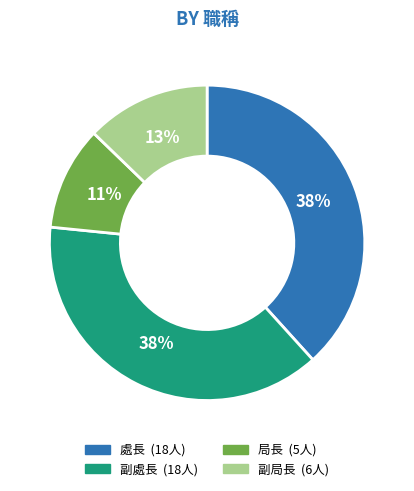

To the nearest percent, what is the average slice percentage?

25%